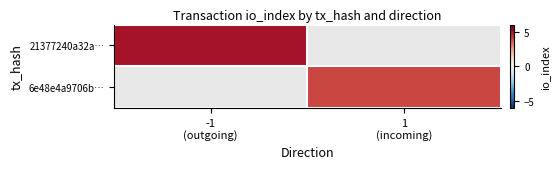

At how many categories does at least one series exceed 4?

1